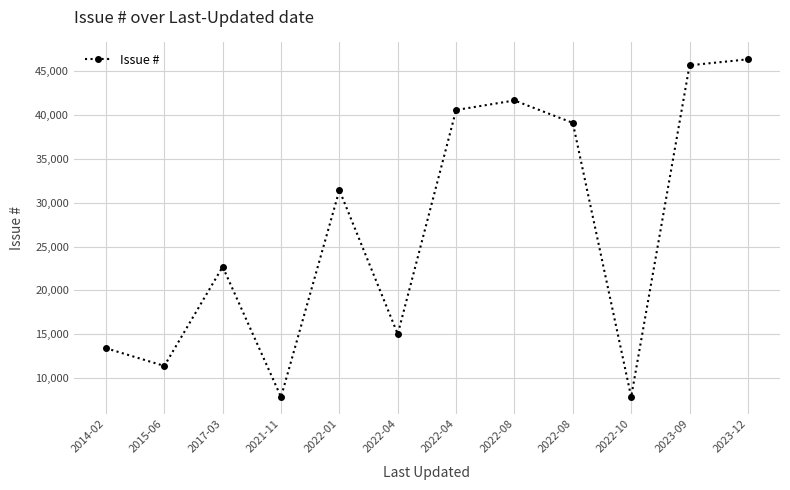

How many lines are shown in the chart?

1